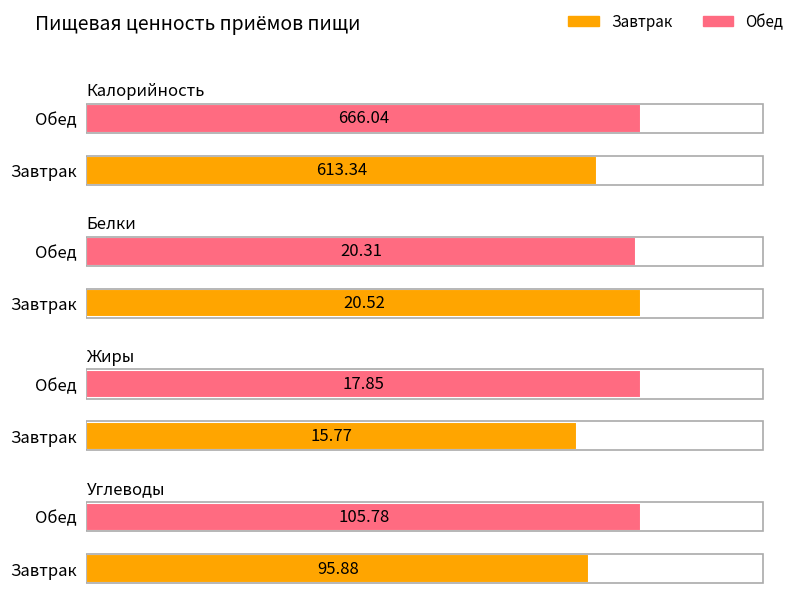

Is it true that Углеводы equals 105.8 at Обед?

True